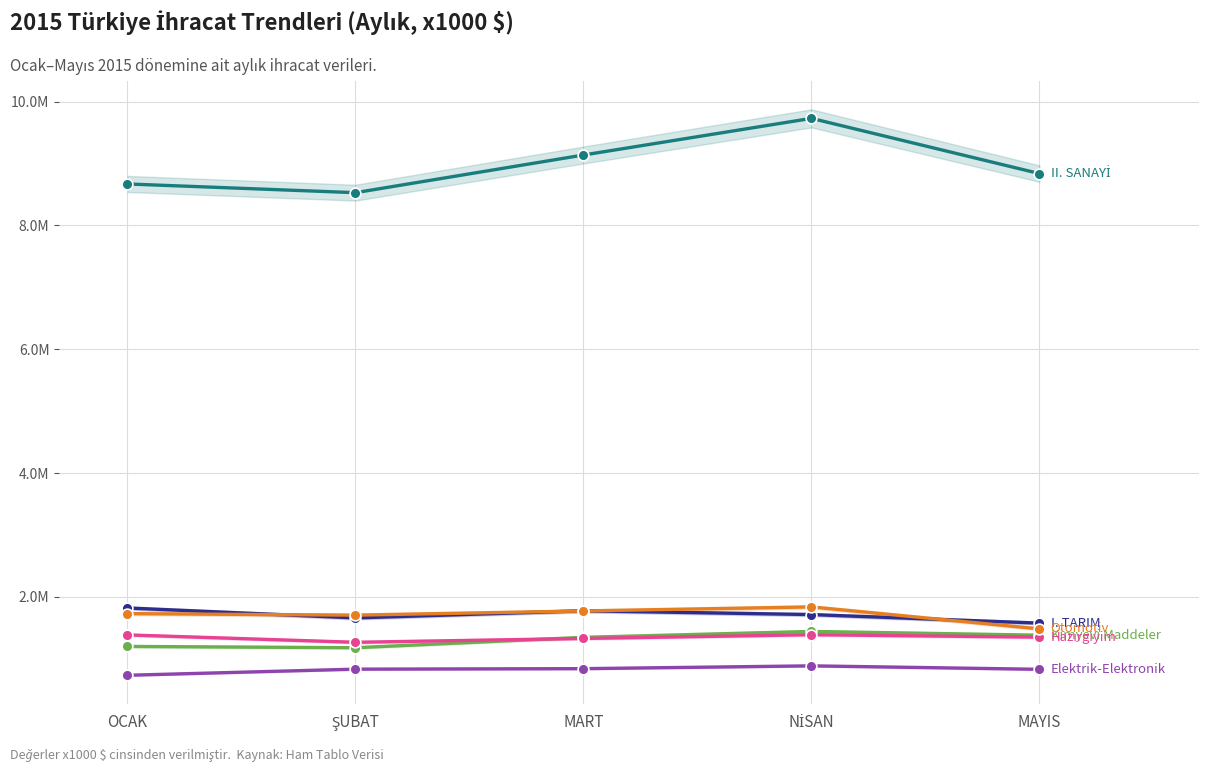

Is the value of Elektrik-Elektronik at NİSAN greater than the value of Hazırgiyim at OCAK?

No